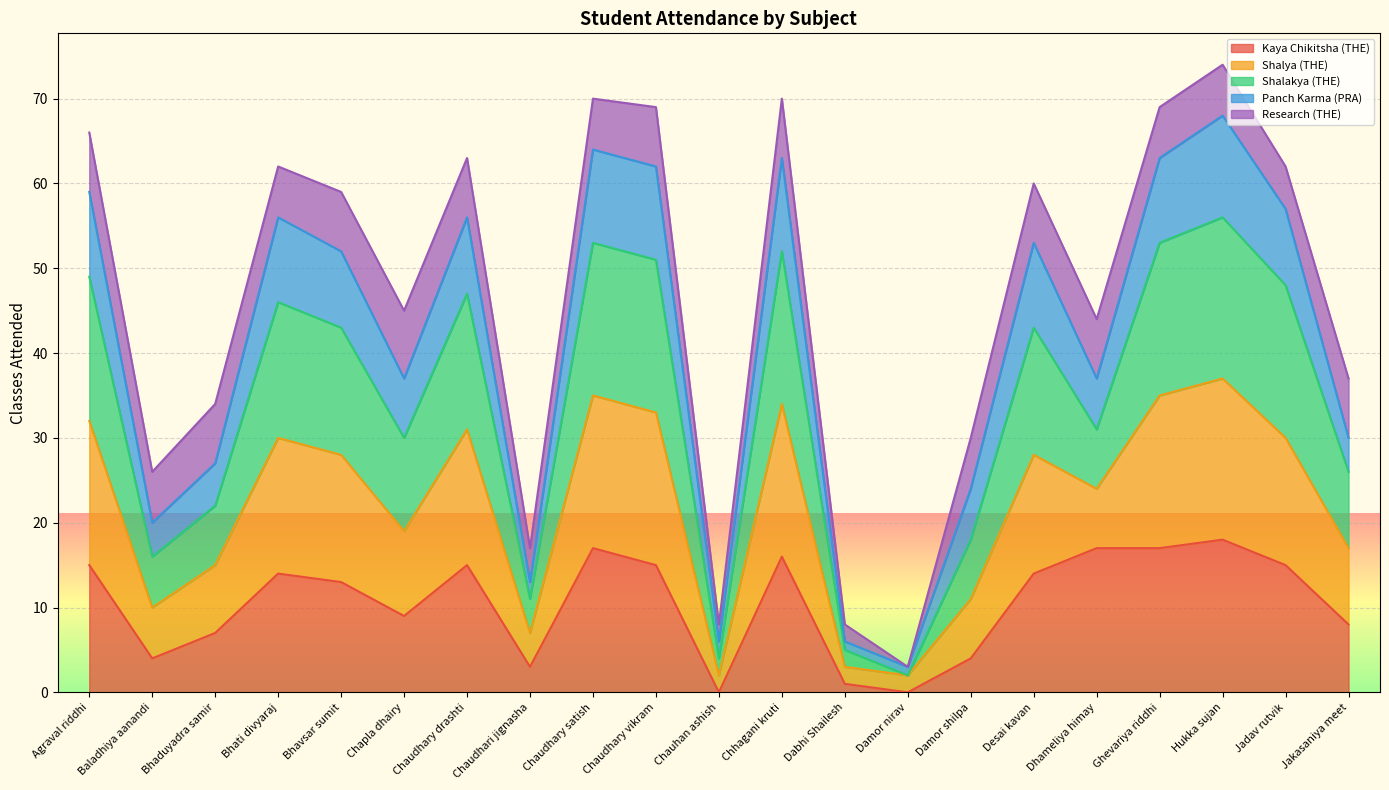

The Kaya Chikitsha (THE) series shows 4 at Chaudhary vikram. True or false?

False